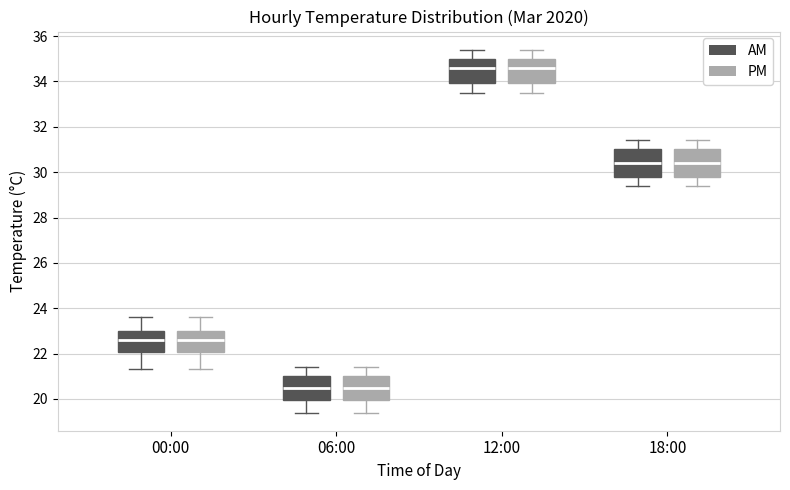

Reading left to right, read every box against the y-axis: the position of its median line, the range the box covers, and the ends of its whiskers. The values are not printed on the chart, so give them approximately, as read against the axis.

00:00 (AM): median 22.6, box 22.0 to 23.0, whiskers 21.4 to 23.6
00:00 (PM): median 22.6, box 22.0 to 23.0, whiskers 21.4 to 23.6
06:00 (AM): median 20.6, box 20.0 to 21.0, whiskers 19.4 to 21.4
06:00 (PM): median 20.6, box 20.0 to 21.0, whiskers 19.4 to 21.4
12:00 (AM): median 34.6, box 34.0 to 35.0, whiskers 33.6 to 35.4
12:00 (PM): median 34.6, box 34.0 to 35.0, whiskers 33.6 to 35.4
18:00 (AM): median 30.4, box 29.8 to 31.0, whiskers 29.4 to 31.4
18:00 (PM): median 30.4, box 29.8 to 31.0, whiskers 29.4 to 31.4